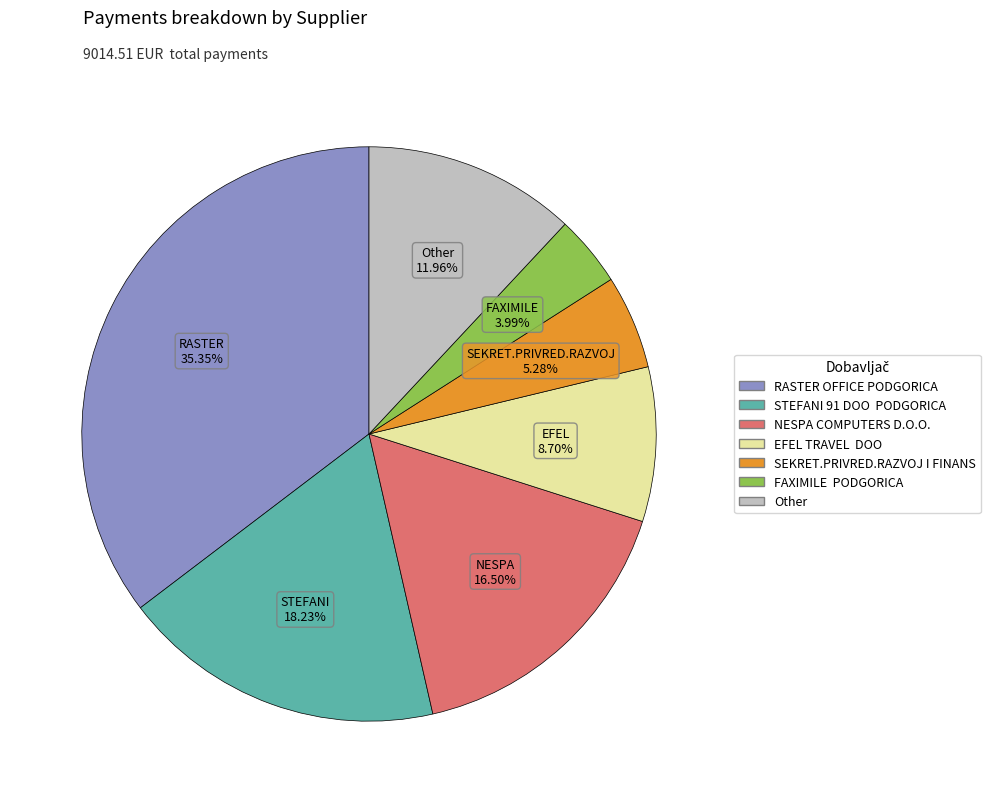

Is there a majority slice in this chart?

No